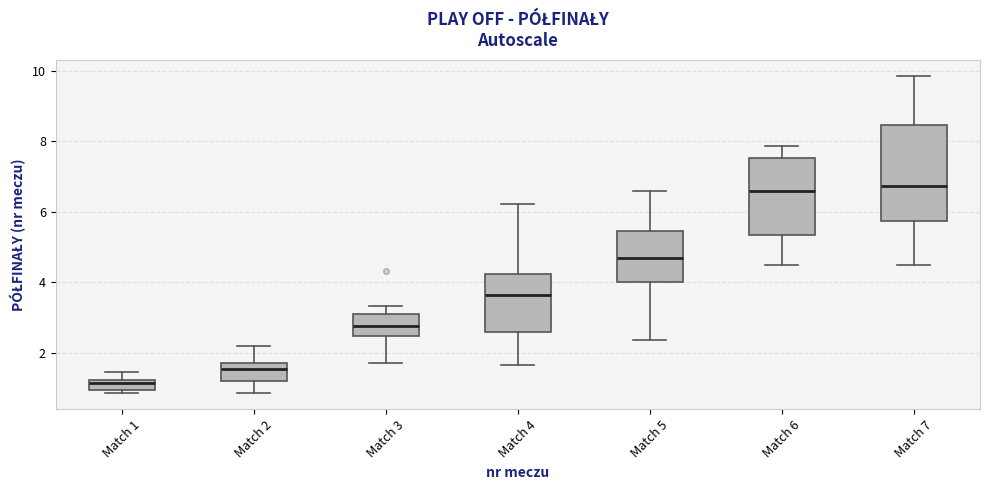

Which box is the tallest, from its lower edge to its upper edge?

Match 7